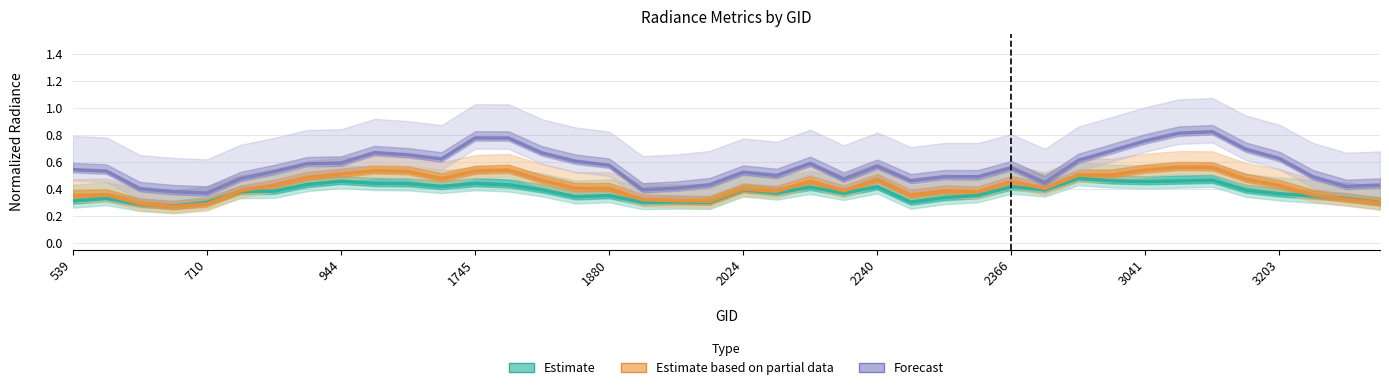

The Forecast series shows 0.4 at 30. True or false?

False